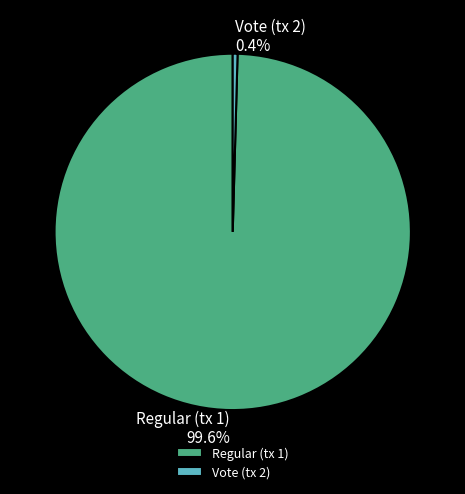

Is it true that Regular (tx 1) is 100% of the pie?

True